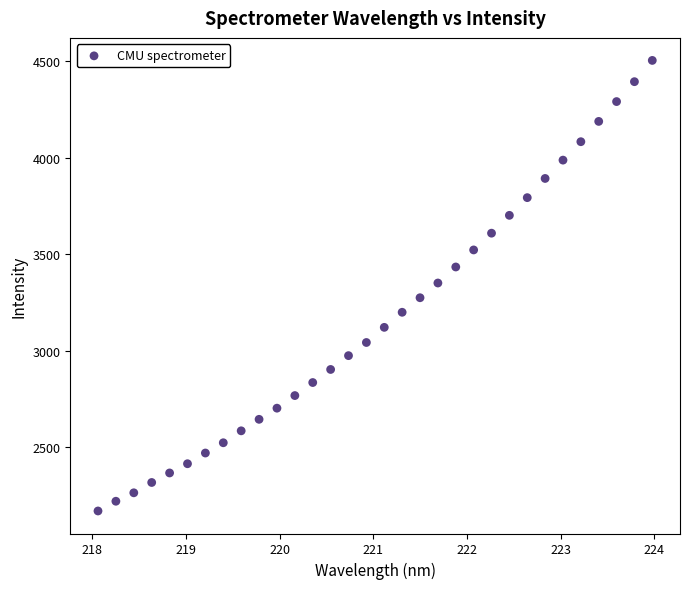

What is the range of X values (max minus min)?

5.9